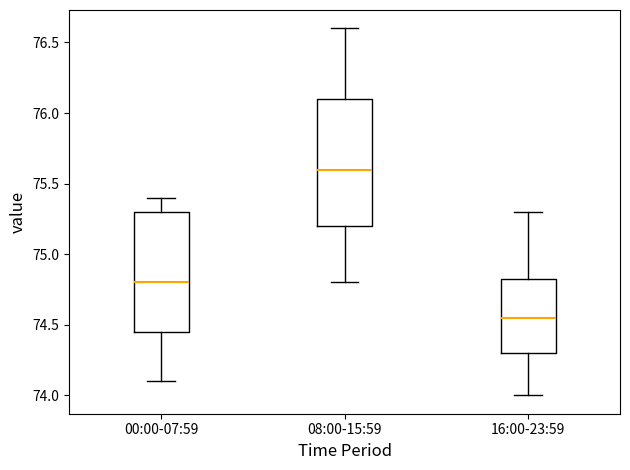

Reading left to right, read every box against the y-axis: the position of its median line, the range the box covers, and the ends of its whiskers. The values are not printed on the chart, so give them approximately, as read against the axis.

00:00-07:59: median 74.80, box 74.45 to 75.30, whiskers 74.10 to 75.40
08:00-15:59: median 75.60, box 75.20 to 76.10, whiskers 74.80 to 76.60
16:00-23:59: median 74.55, box 74.30 to 74.85, whiskers 74.00 to 75.30